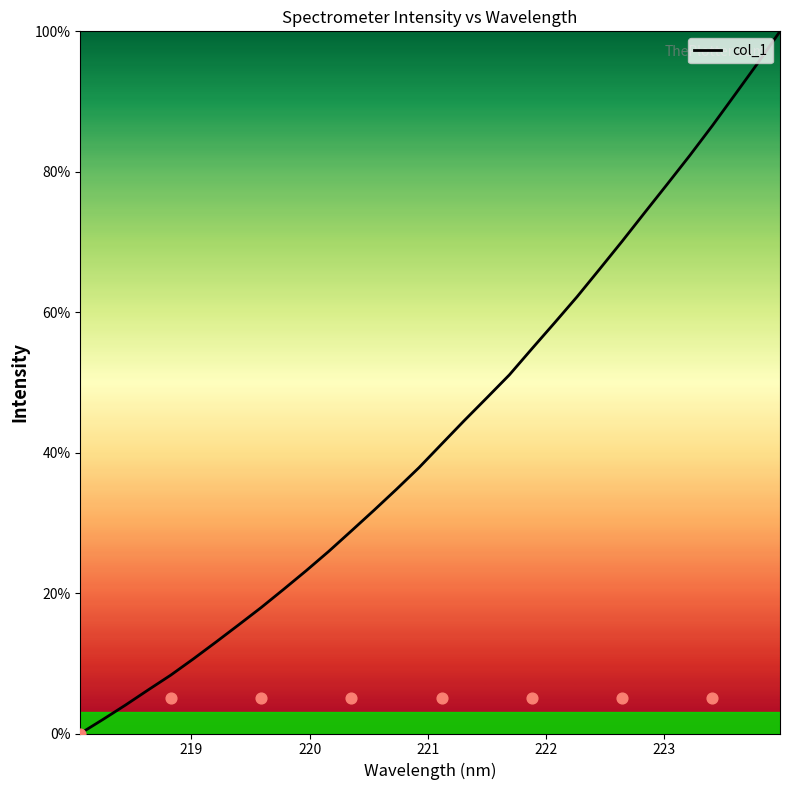

What is the highest value of the col_1 series?

100.0